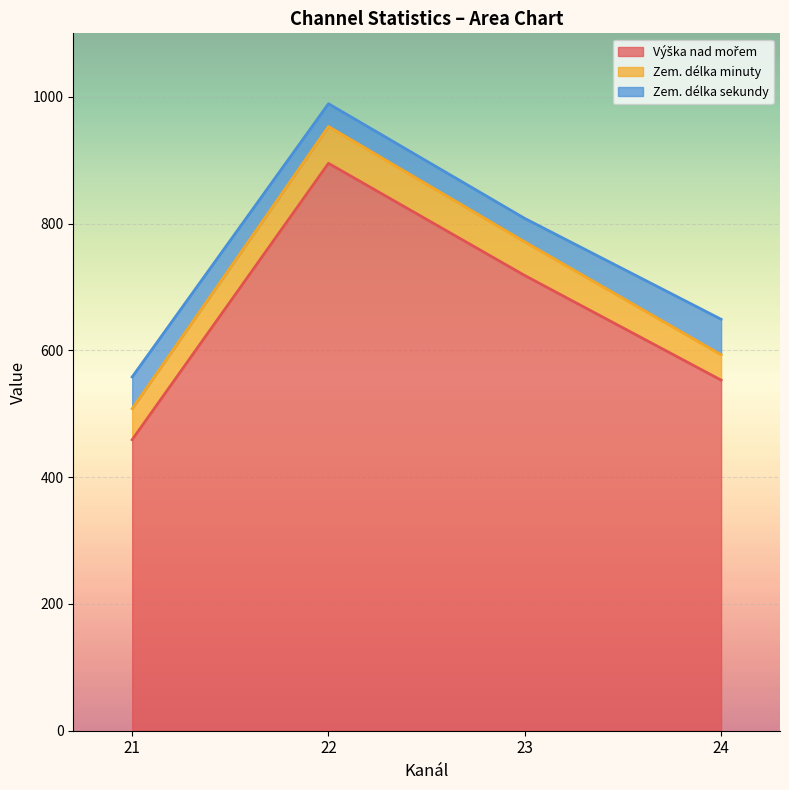

What is the total value across all series at 23?

808